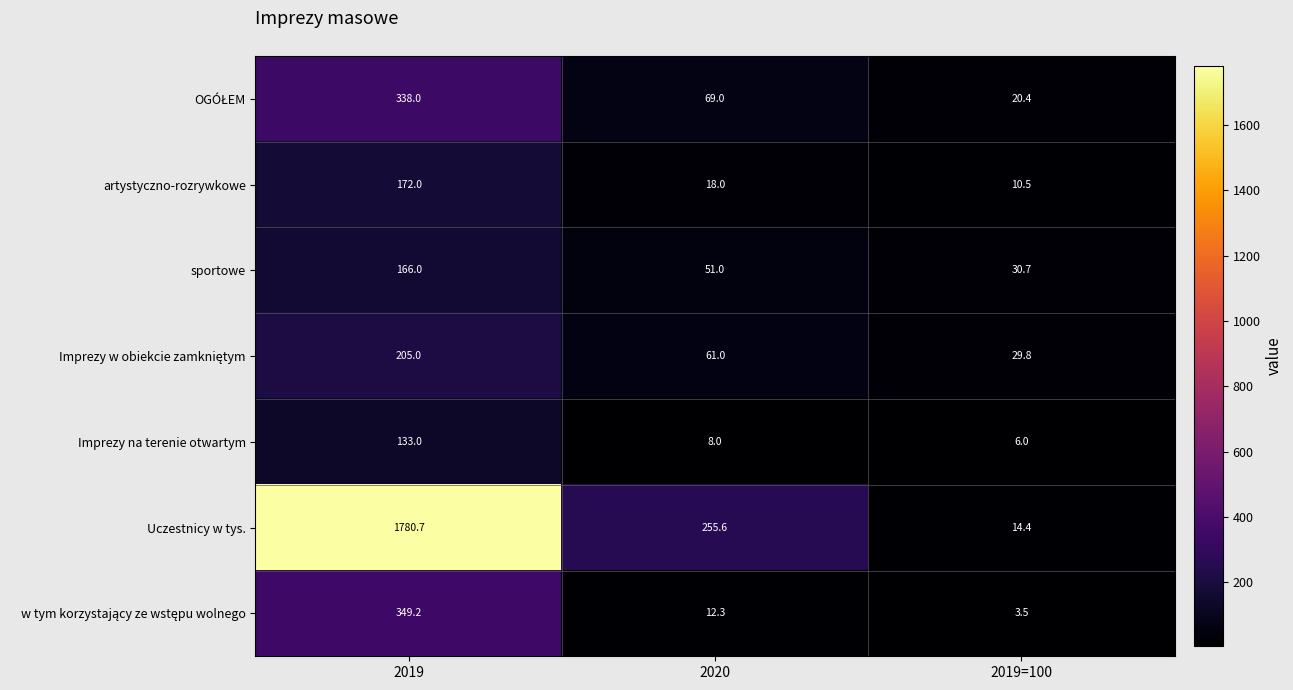

Count the number of data series in this chart.

7